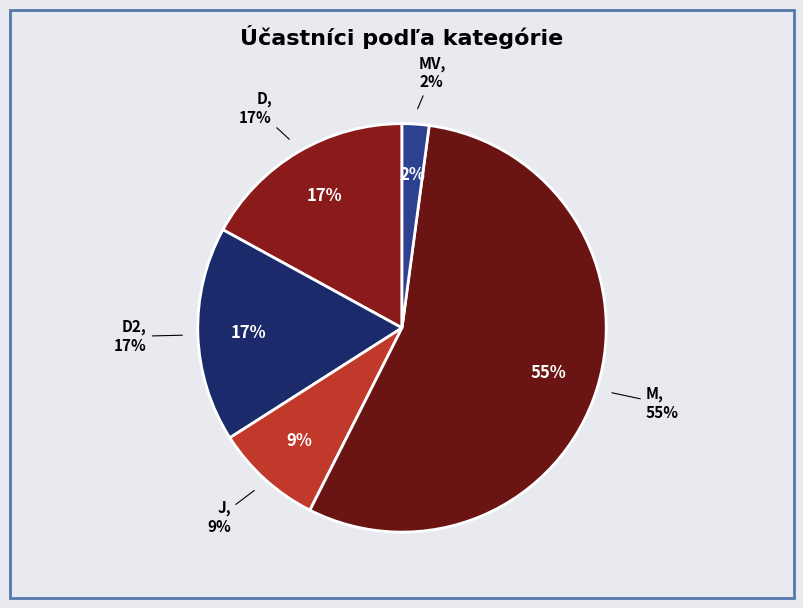

Is it true that D2 is 17% of the pie?

True